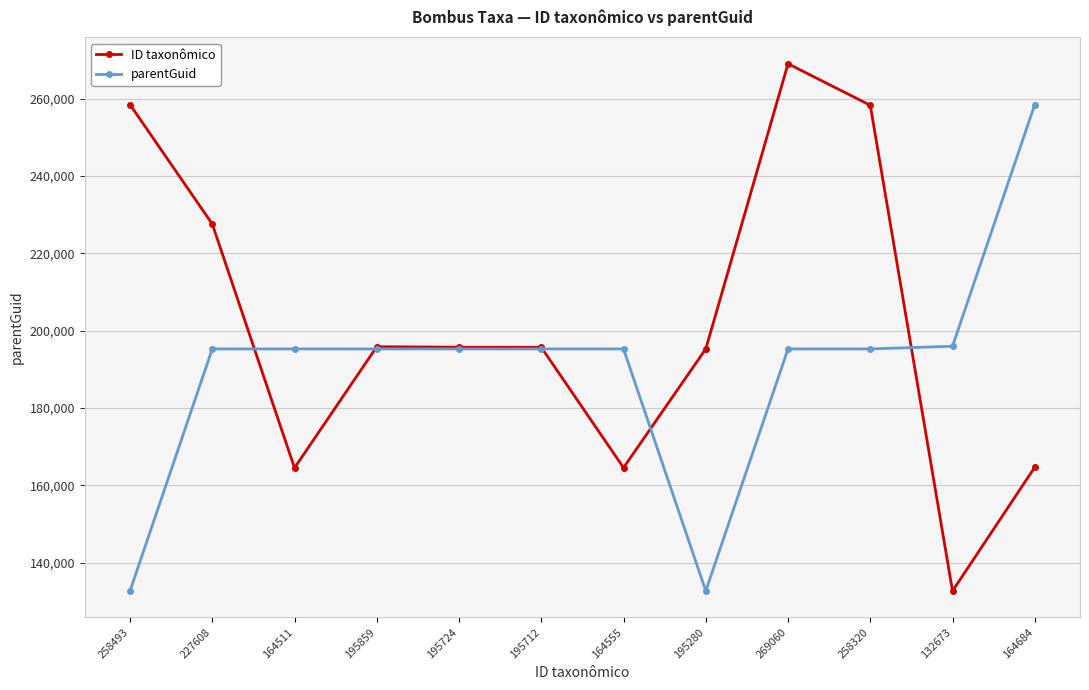

At which category does the chart reach its peak across all series?

269060